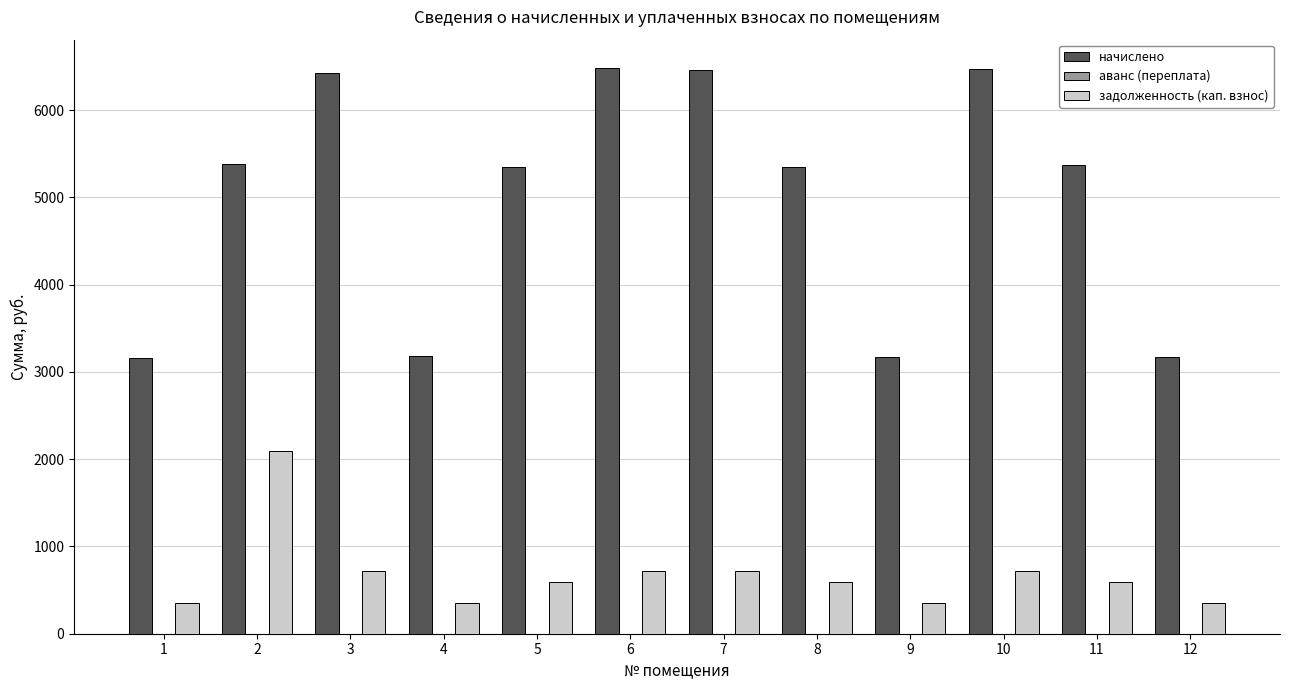

What is the sum of the задолженность (кап. взнос) values at 2 and 6?

2814.7